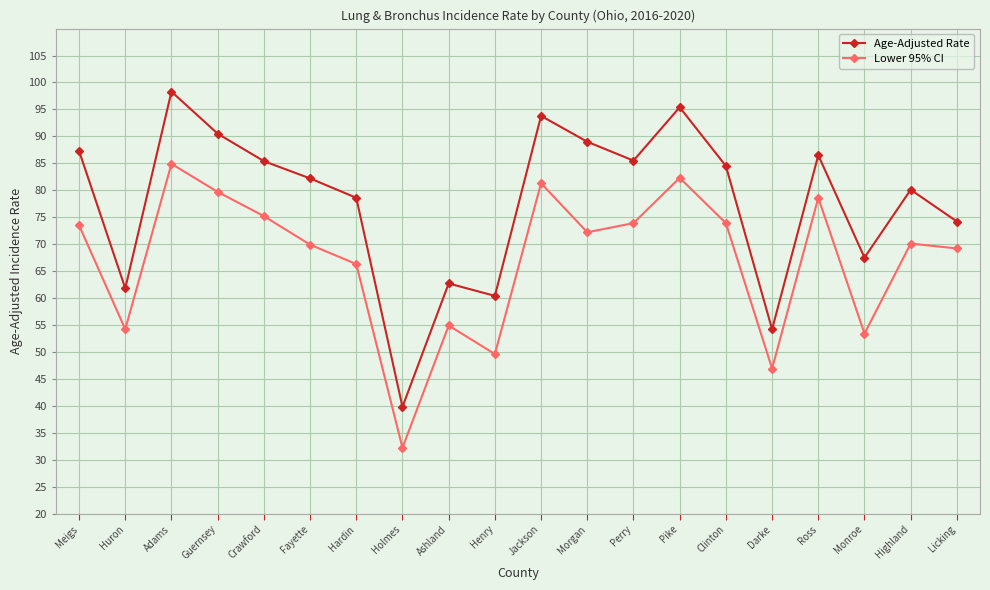

What is the label of the 7th point from the left?

Hardin